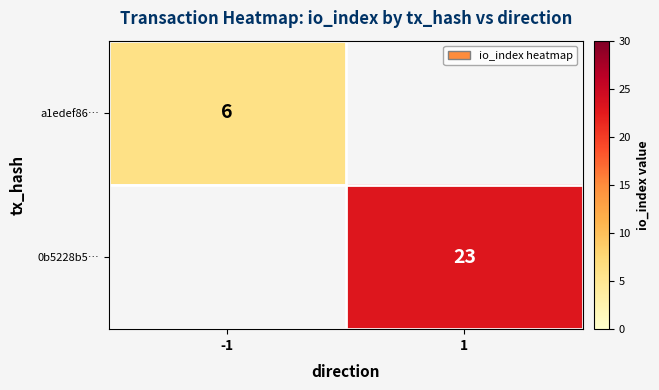

At which category does the chart reach its peak across all series?

1